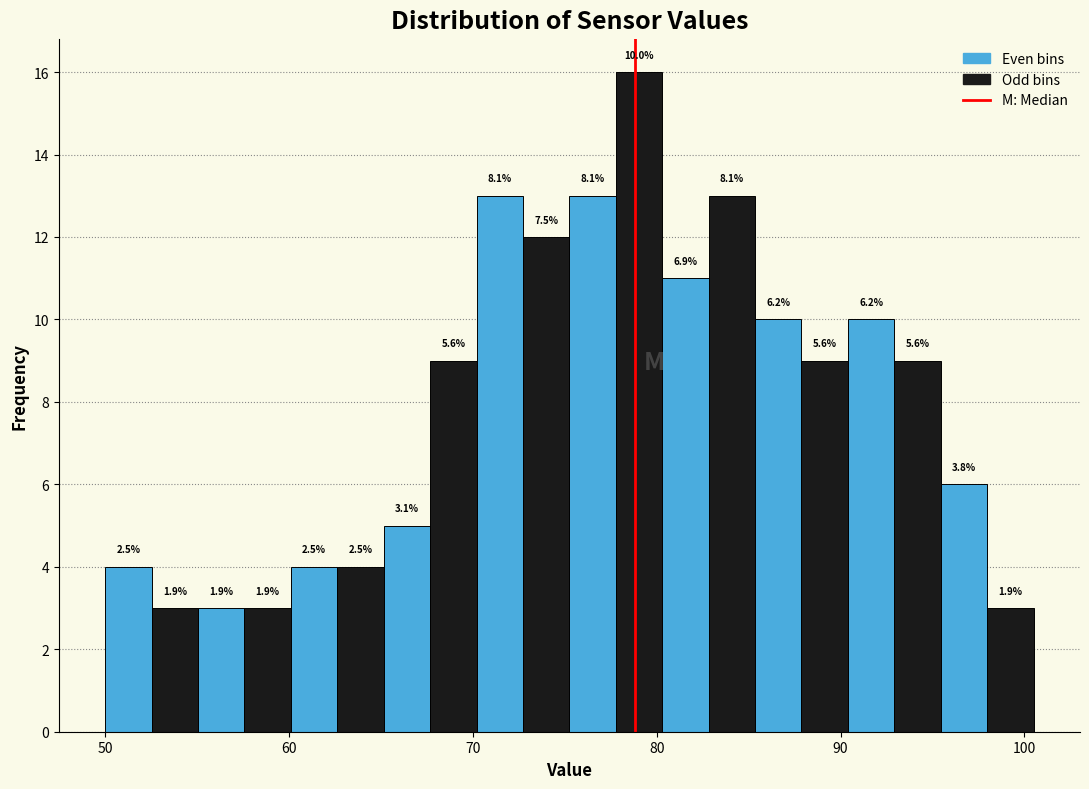

Read against the x-axis, roughly where is the centre of the tallest bar?

79